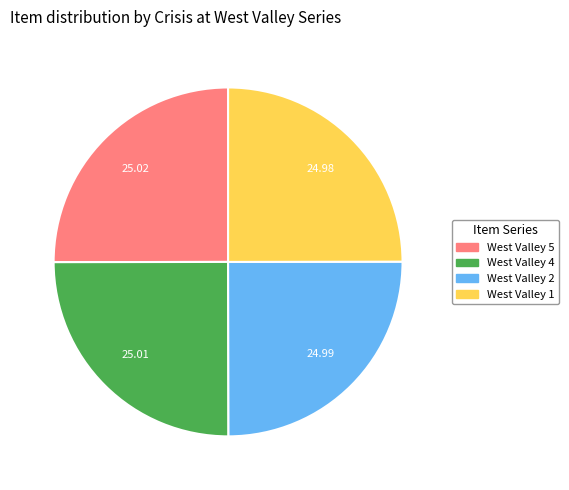

Approximately how many times larger is the value at West Valley 5 compared to West Valley 1?

1.0